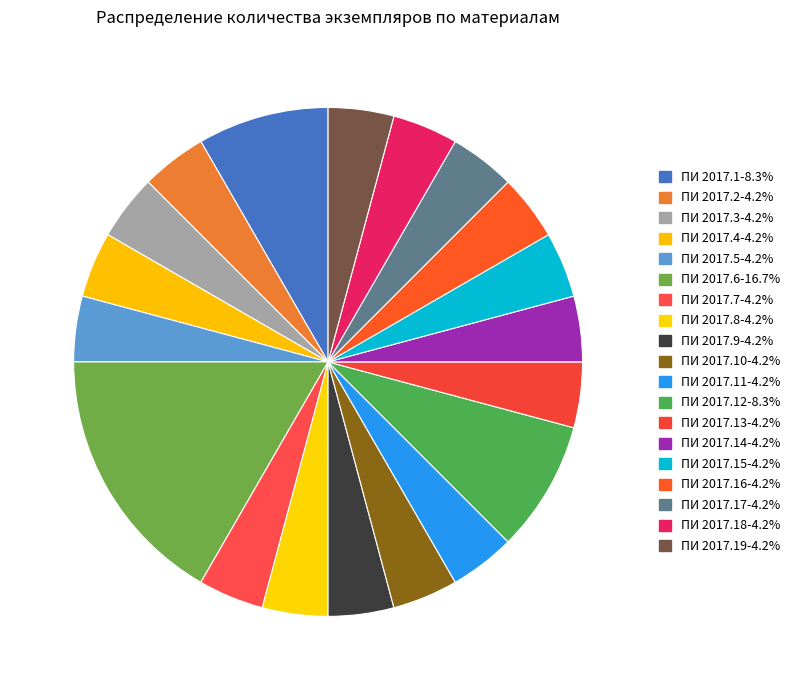

Does any single category account for the majority?

No